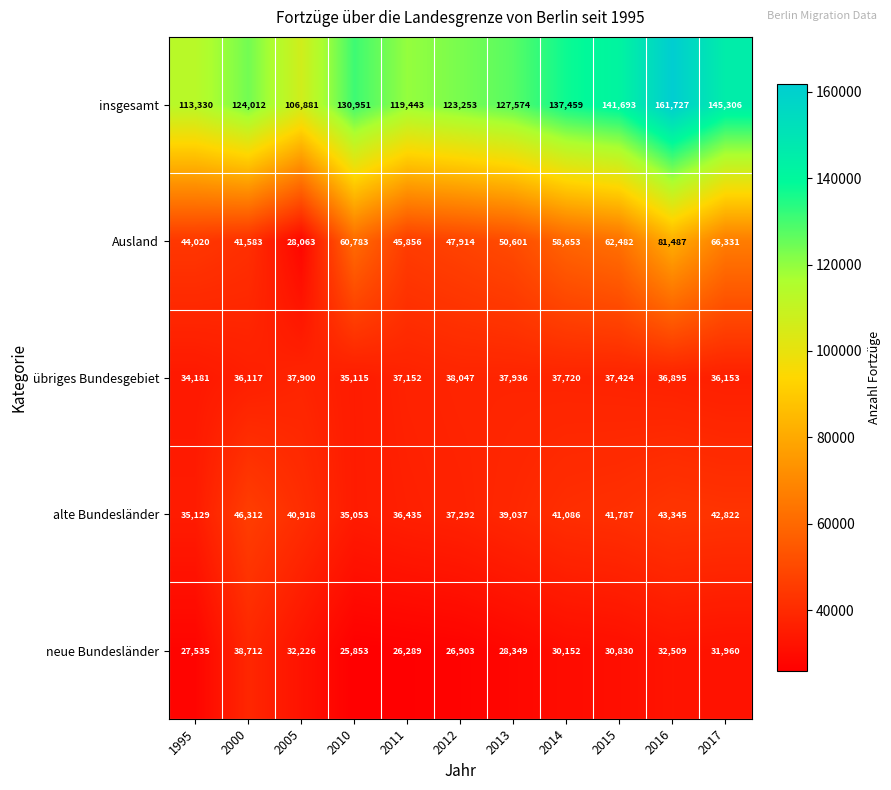

Which series has the widest spread of values?

insgesamt